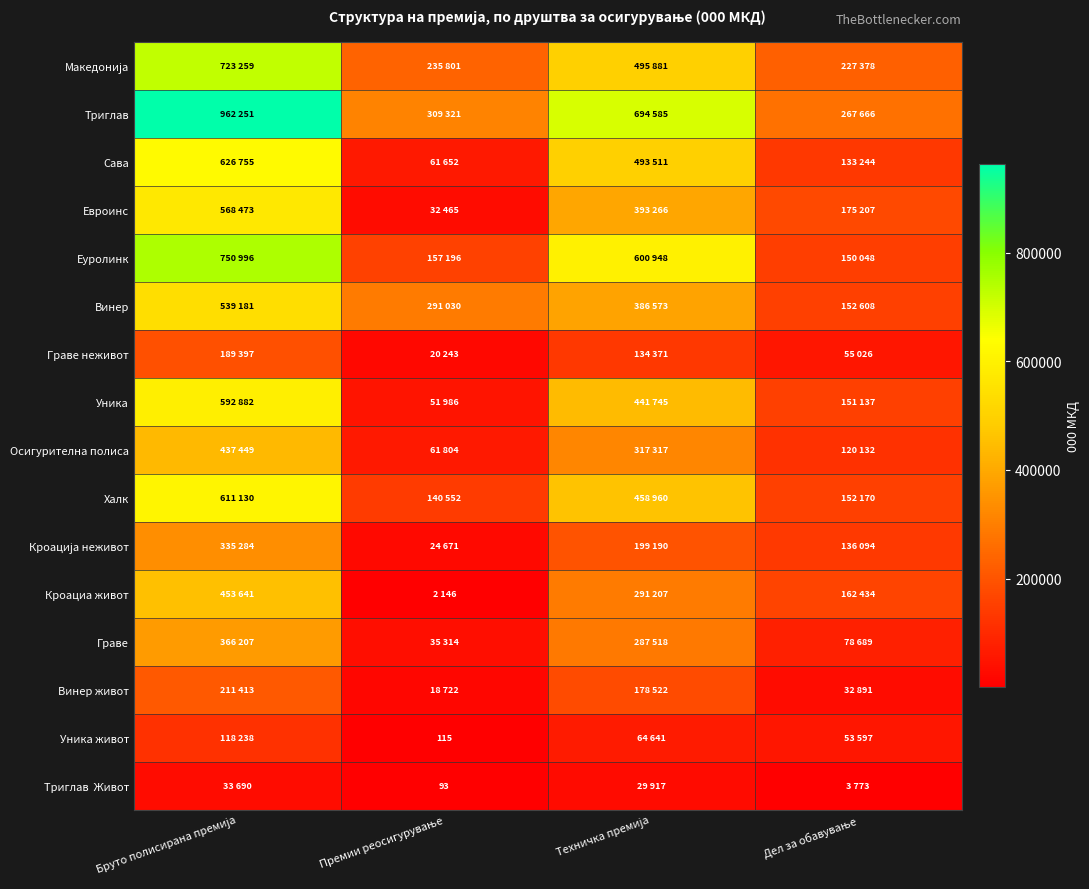

What is the minimum value shown in the chart?

93